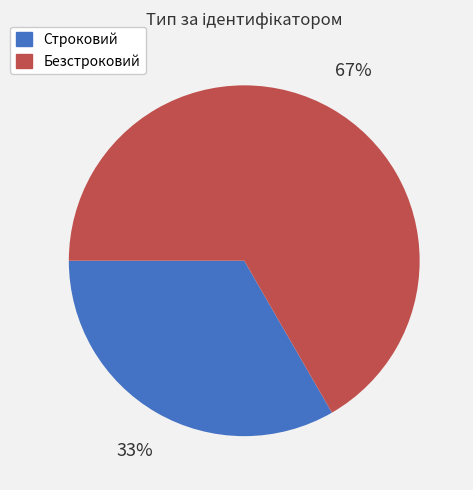

To the nearest percent, what is the combined percentage of Строковий and Безстроковий?

100%